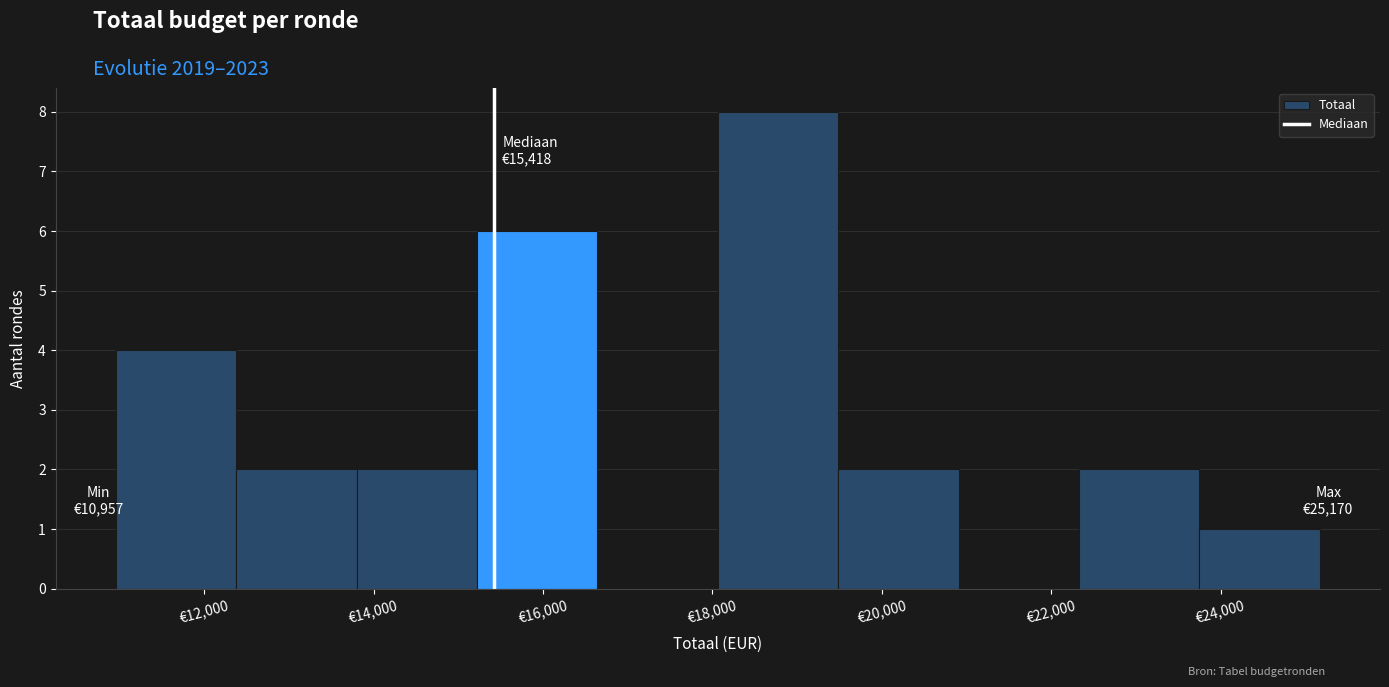

Over which range of the x-axis is the bar tallest?

18000 to 19400